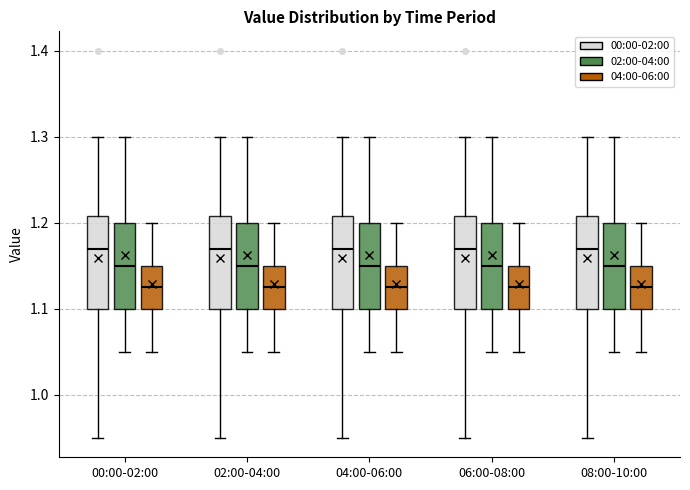

Reading left to right, transcribe this box plot: for each box, give where its median line is, the range the box spans, and where its two whiskers end, as read against the y-axis. The values are not printed on the chart, so give them approximately, as read against the axis.

00:00-02:00 (00:00-02:00): median 1.17, box 1.10 to 1.21, whiskers 0.95 to 1.30
00:00-02:00 (02:00-04:00): median 1.15, box 1.10 to 1.20, whiskers 1.05 to 1.30
00:00-02:00 (04:00-06:00): median 1.13, box 1.10 to 1.15, whiskers 1.05 to 1.20
02:00-04:00 (00:00-02:00): median 1.17, box 1.10 to 1.21, whiskers 0.95 to 1.30
02:00-04:00 (02:00-04:00): median 1.15, box 1.10 to 1.20, whiskers 1.05 to 1.30
02:00-04:00 (04:00-06:00): median 1.13, box 1.10 to 1.15, whiskers 1.05 to 1.20
04:00-06:00 (00:00-02:00): median 1.17, box 1.10 to 1.21, whiskers 0.95 to 1.30
04:00-06:00 (02:00-04:00): median 1.15, box 1.10 to 1.20, whiskers 1.05 to 1.30
04:00-06:00 (04:00-06:00): median 1.13, box 1.10 to 1.15, whiskers 1.05 to 1.20
06:00-08:00 (00:00-02:00): median 1.17, box 1.10 to 1.21, whiskers 0.95 to 1.30
06:00-08:00 (02:00-04:00): median 1.15, box 1.10 to 1.20, whiskers 1.05 to 1.30
06:00-08:00 (04:00-06:00): median 1.13, box 1.10 to 1.15, whiskers 1.05 to 1.20
08:00-10:00 (00:00-02:00): median 1.17, box 1.10 to 1.21, whiskers 0.95 to 1.30
08:00-10:00 (02:00-04:00): median 1.15, box 1.10 to 1.20, whiskers 1.05 to 1.30
08:00-10:00 (04:00-06:00): median 1.13, box 1.10 to 1.15, whiskers 1.05 to 1.20